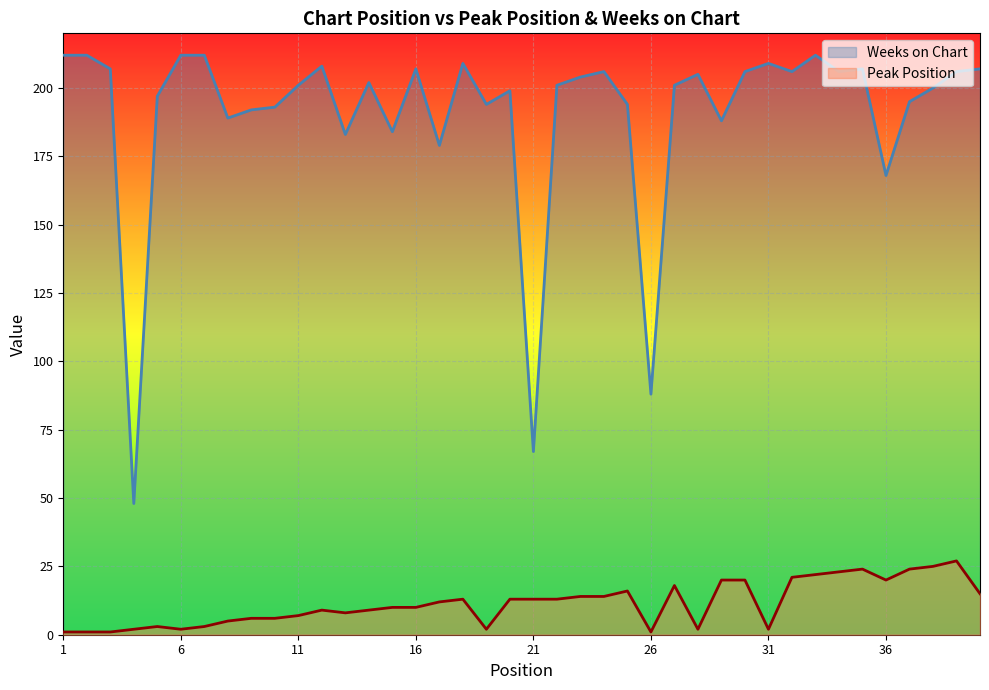

What is the spread (max minus min) of values at 23?

190